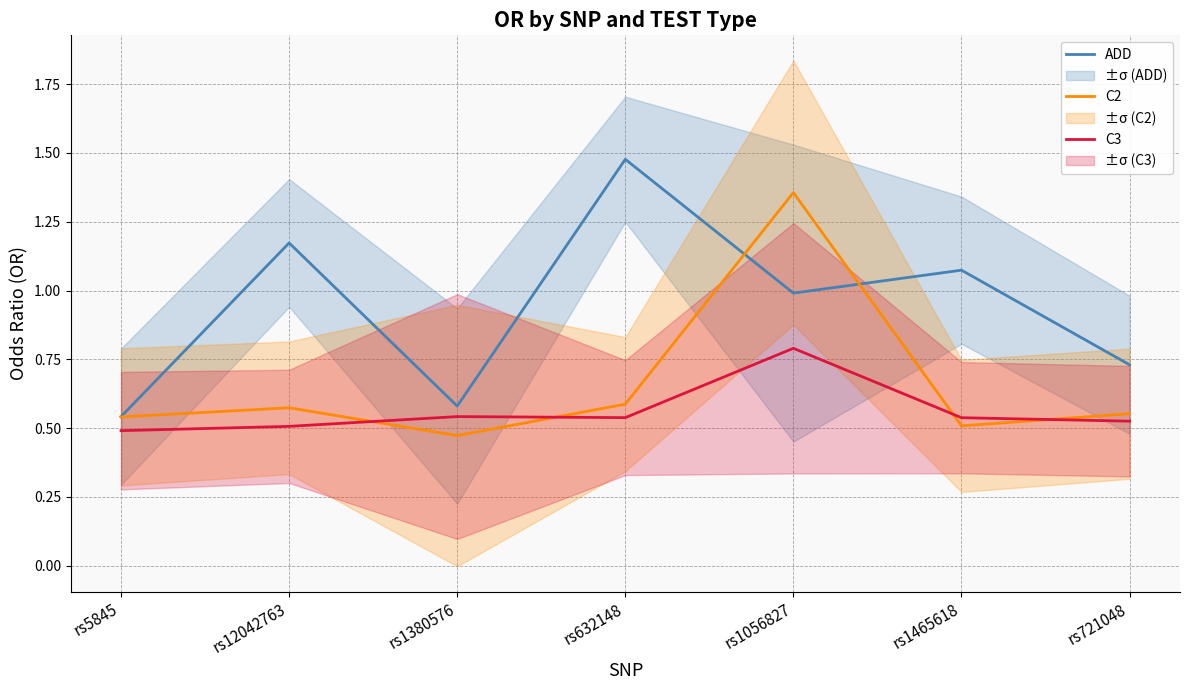

What is the total value across all series at rs632148?

2.6